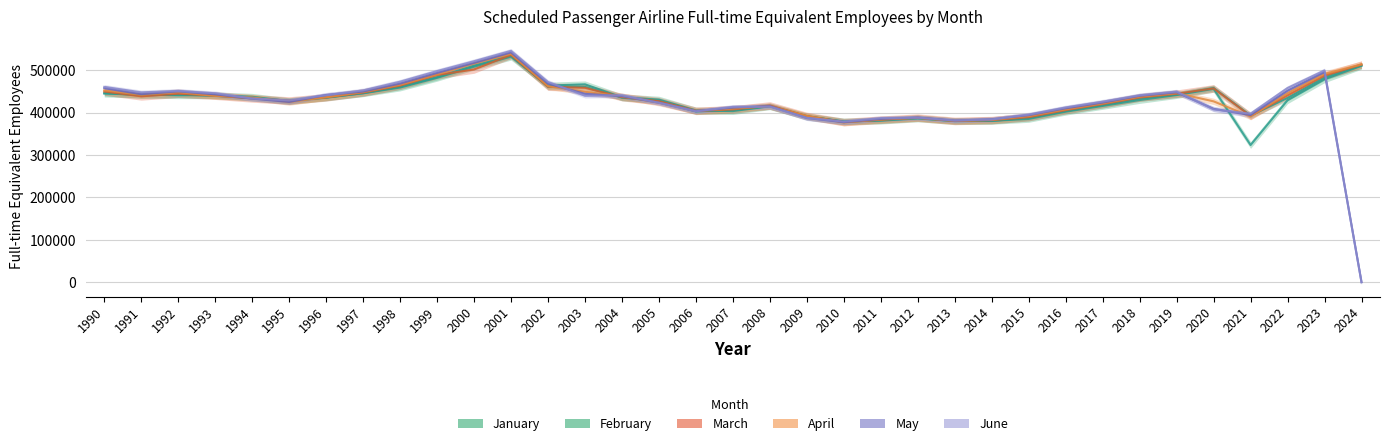

What is the maximum value for February?

534614